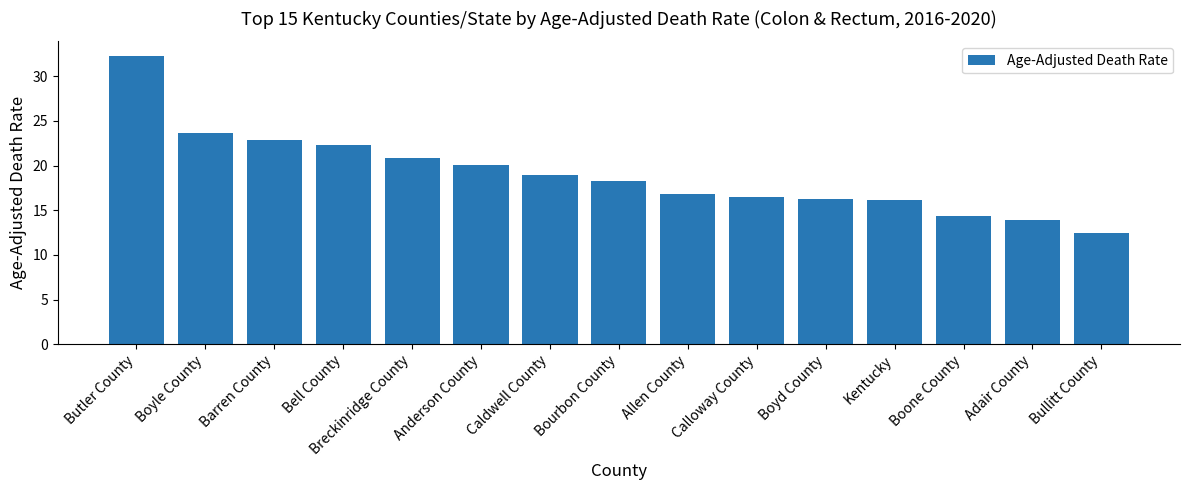

What is the difference between the maximum and minimum values?

19.9